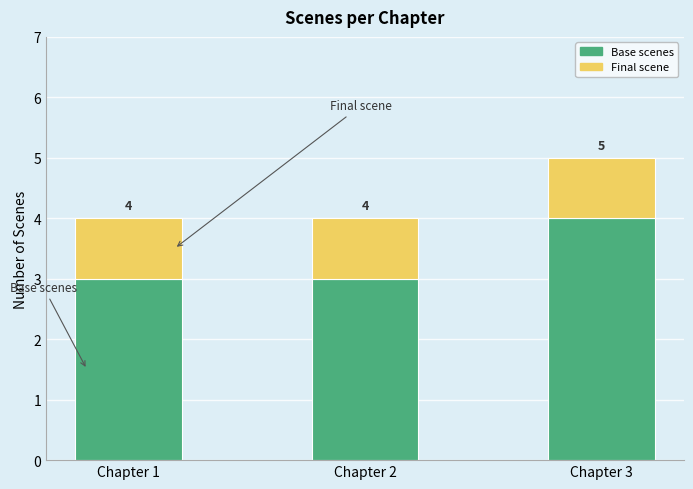

At which category is the sum across all series the highest?

Chapter 3